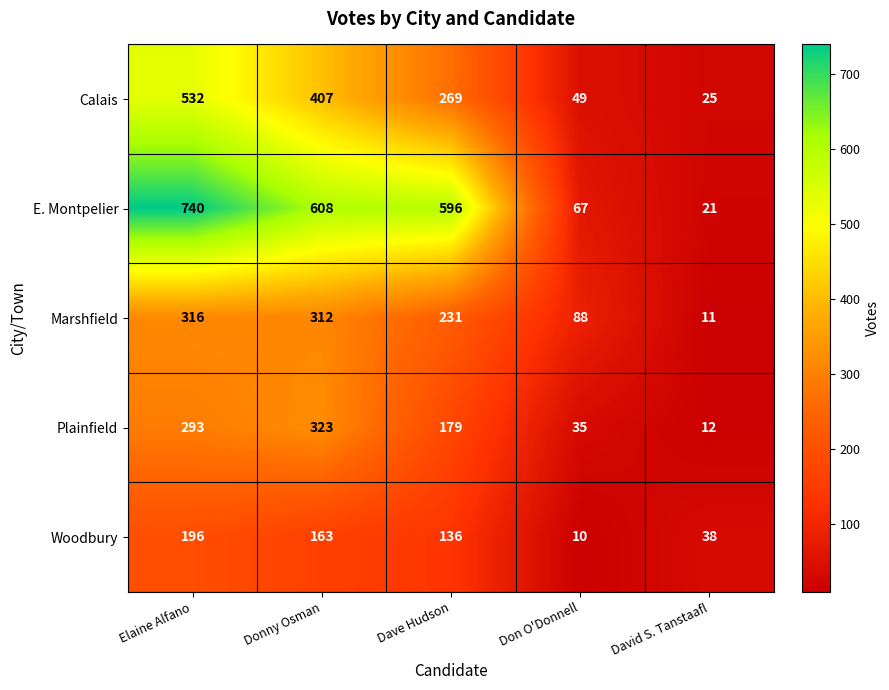

Where is E. Montpelier nearest to the value 380?

Dave Hudson